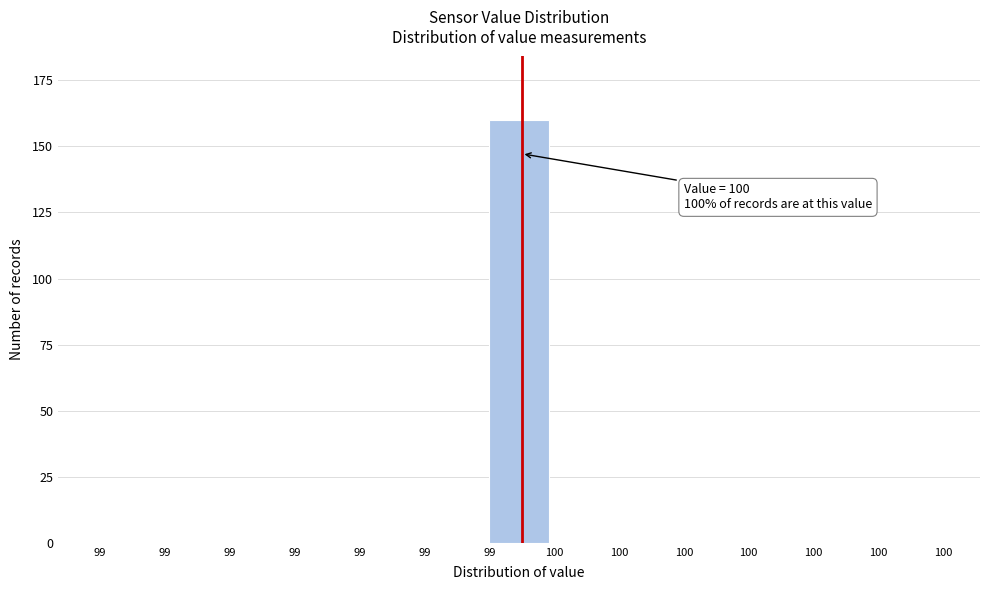

How many distinct data groups are displayed?

1